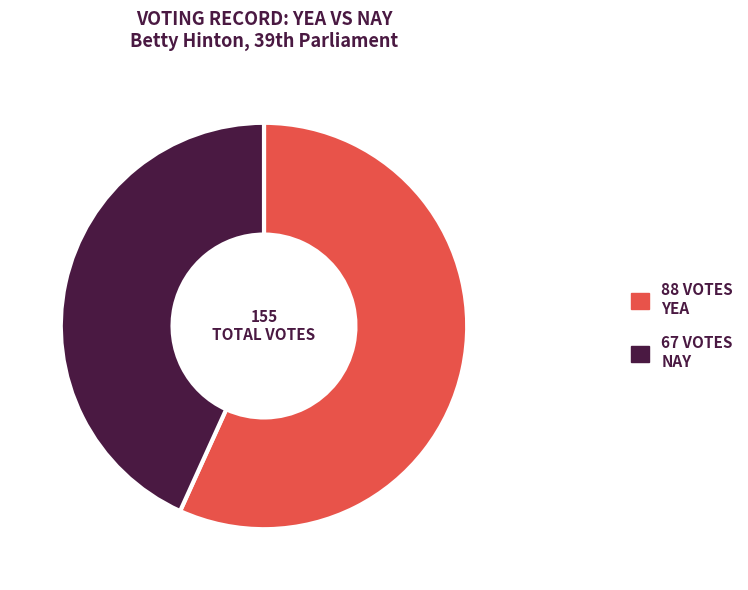

Is there a majority slice in this chart?

Yes